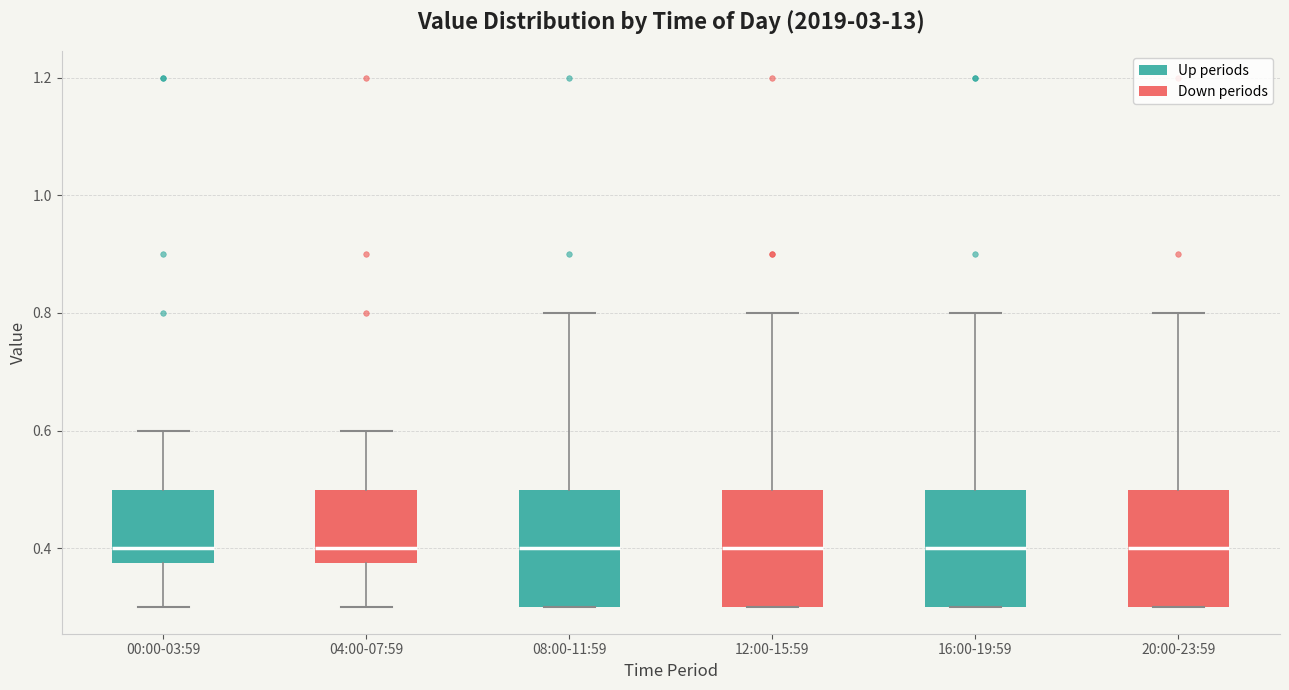

Reading left to right, read every box against the y-axis: the position of its median line, the range the box covers, and the ends of its whiskers. The values are not printed on the chart, so give them approximately, as read against the axis.

00:00-03:59: median 0.40, box 0.38 to 0.50, whiskers 0.30 to 0.60
04:00-07:59: median 0.40, box 0.38 to 0.50, whiskers 0.30 to 0.60
08:00-11:59: median 0.40, box 0.30 to 0.50, whiskers 0.30 to 0.80
12:00-15:59: median 0.40, box 0.30 to 0.50, whiskers 0.30 to 0.80
16:00-19:59: median 0.40, box 0.30 to 0.50, whiskers 0.30 to 0.80
20:00-23:59: median 0.40, box 0.30 to 0.50, whiskers 0.30 to 0.80